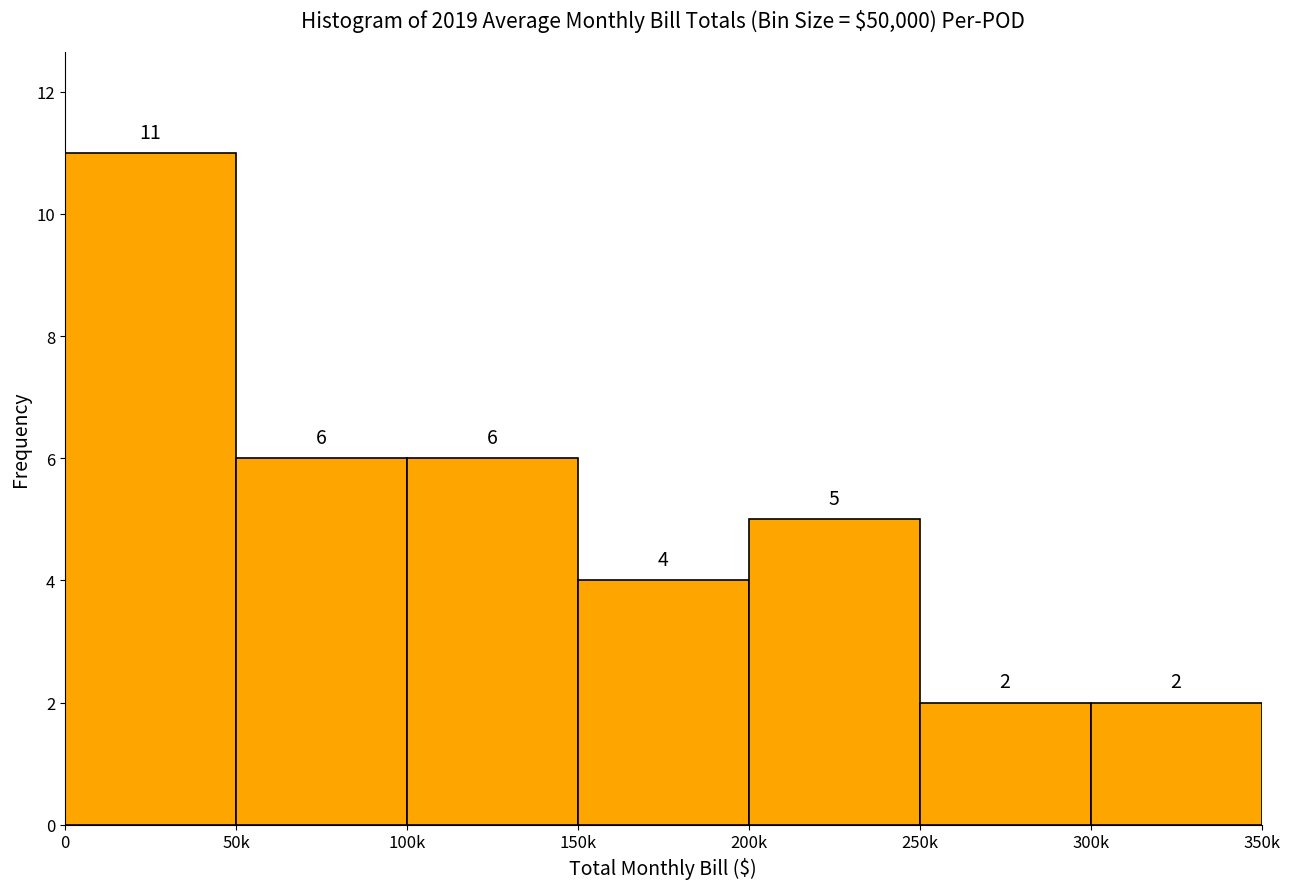

Reading left to right, extract all data points from this chart.

0=11	50k=6	100k=6	150k=4	200k=5	250k=2	300k=2